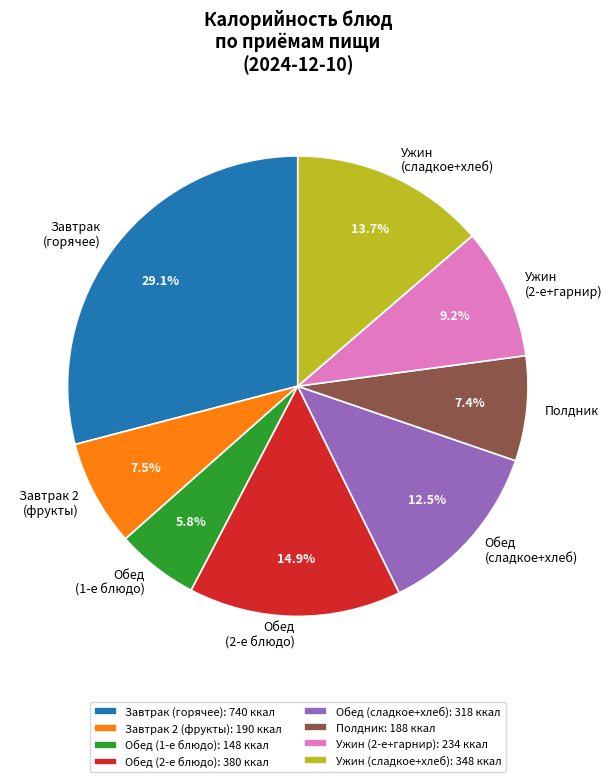

Approximately how many times larger is the value at Обед (сладкое+хлеб) compared to Обед (1-е блюдо)?

2.2